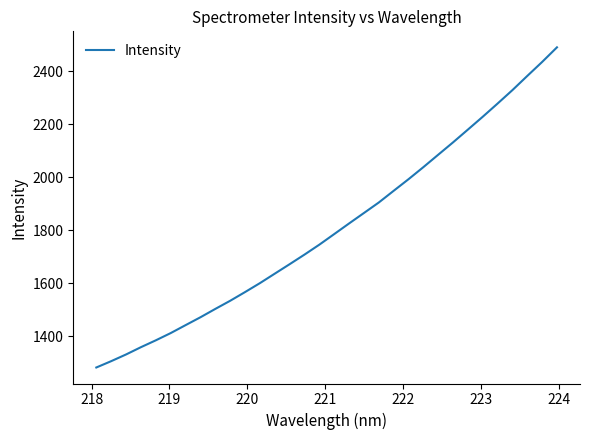

How many lines are shown in the chart?

1